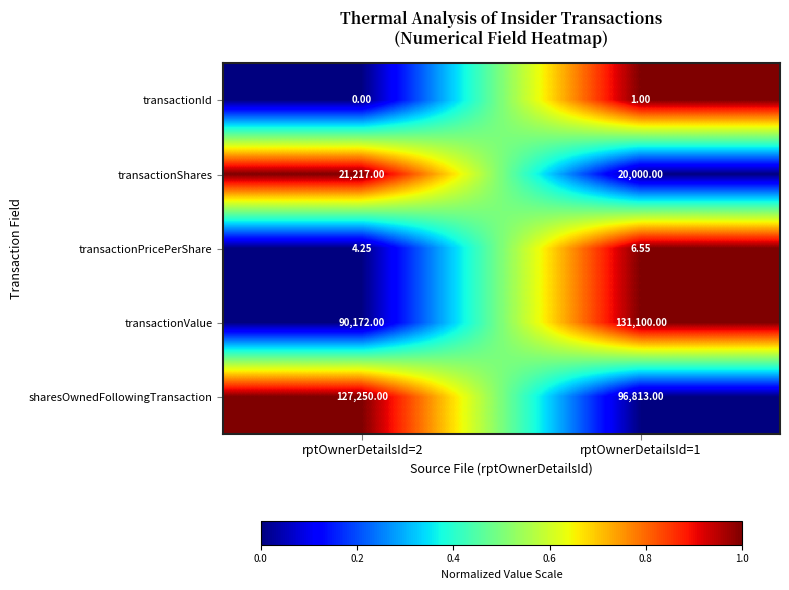

How many categories are shown in the chart?

2